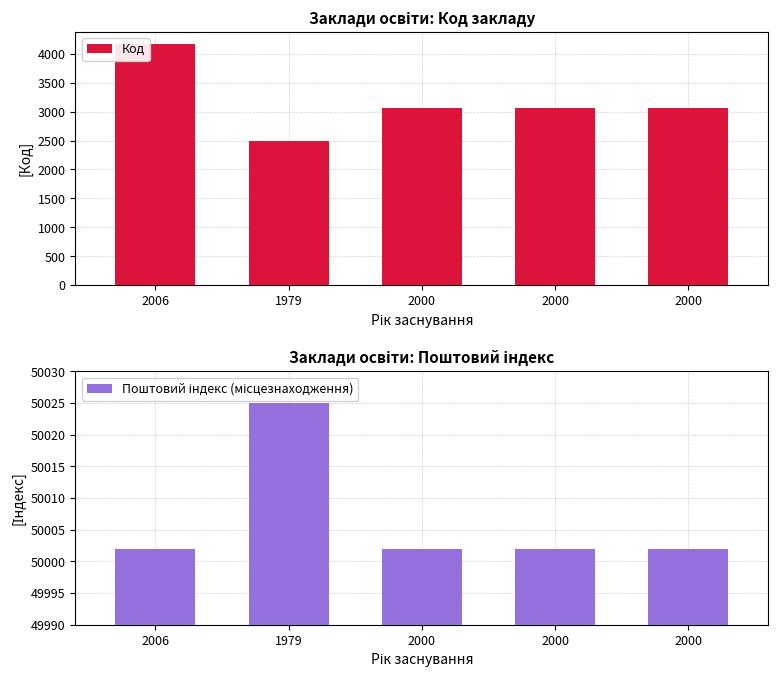

Which series has the largest total across all categories?

Поштовий індекс (місцезнаходження)